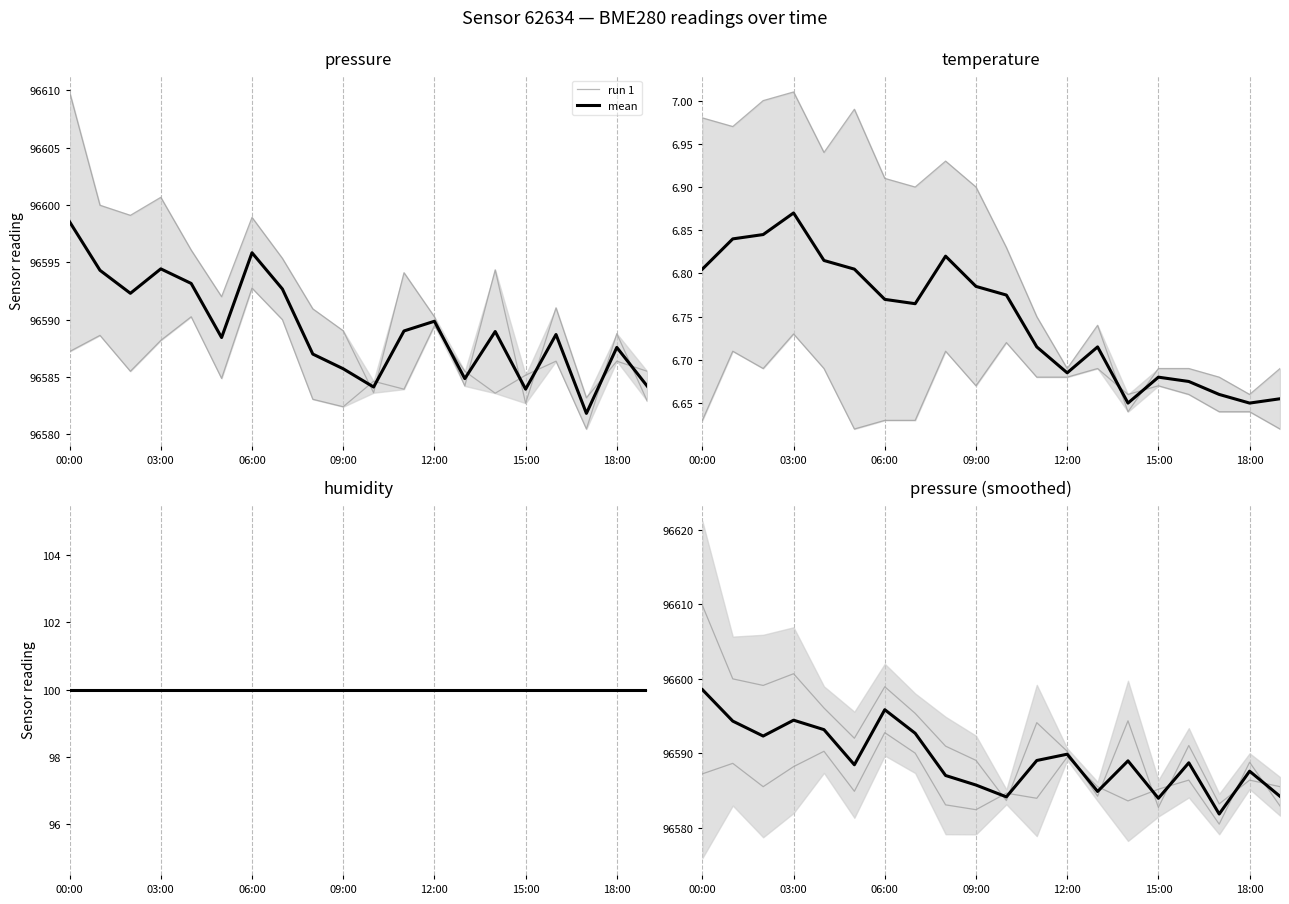

How many times do run 1 and mean cross each other?

8